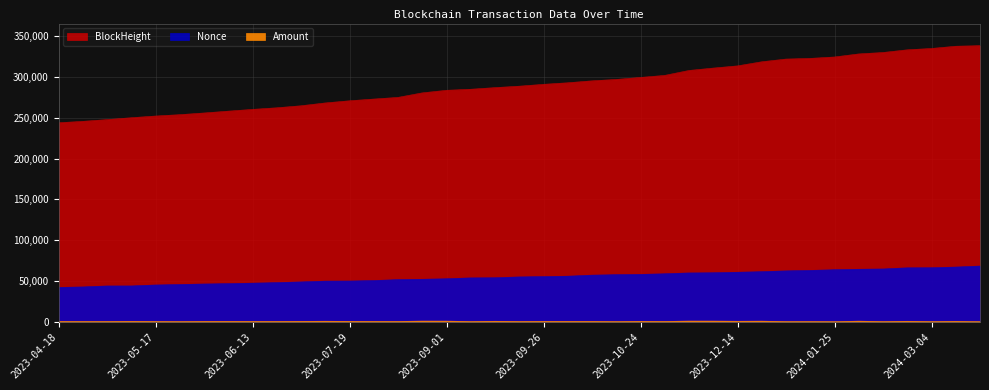

The value of Amount at 2023-06-13 is 323.6. True or false?

True